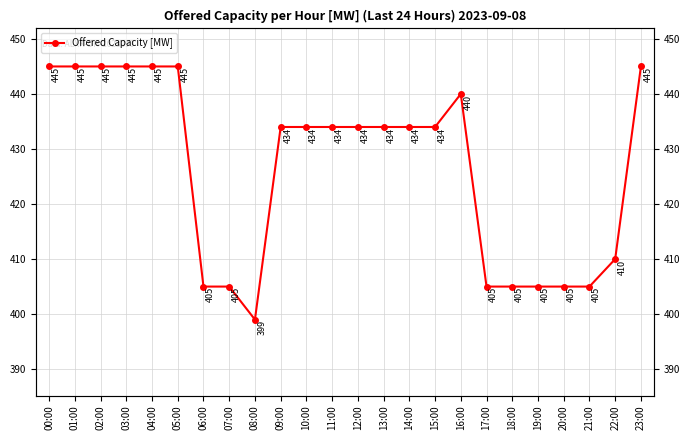

Approximately how many times larger is the value at 07:00 compared to 05:00?

0.9